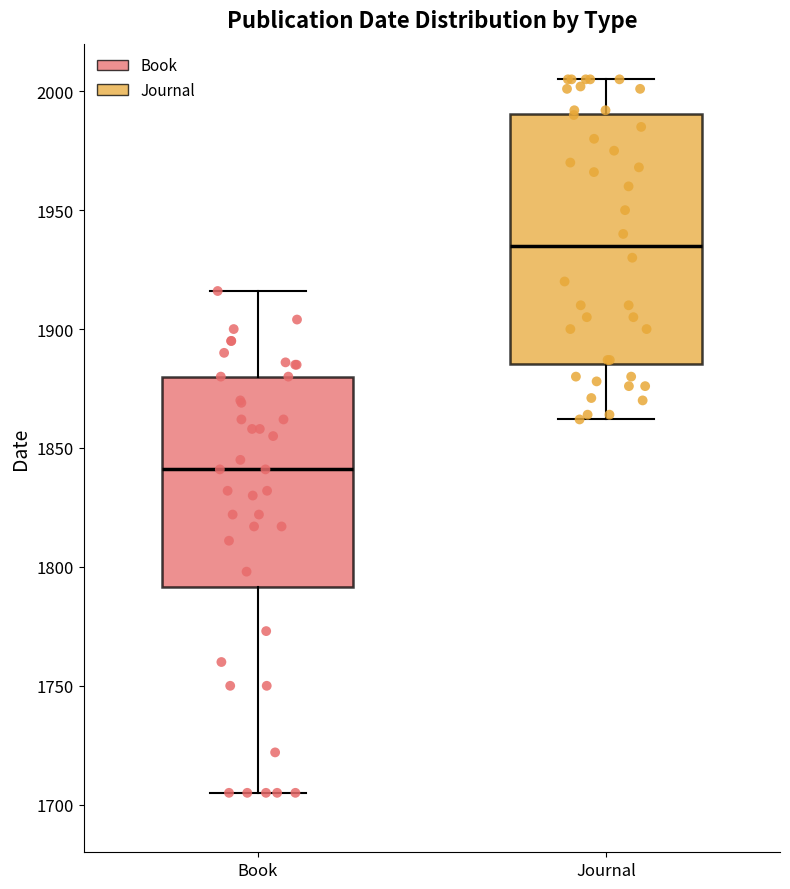

Reading left to right, read every box against the y-axis: the position of its median line, the range the box covers, and the ends of its whiskers. The values are not printed on the chart, so give them approximately, as read against the axis.

Book: median 1840, box 1790 to 1880, whiskers 1705 to 1915
Journal: median 1935, box 1885 to 1990, whiskers 1860 to 2005